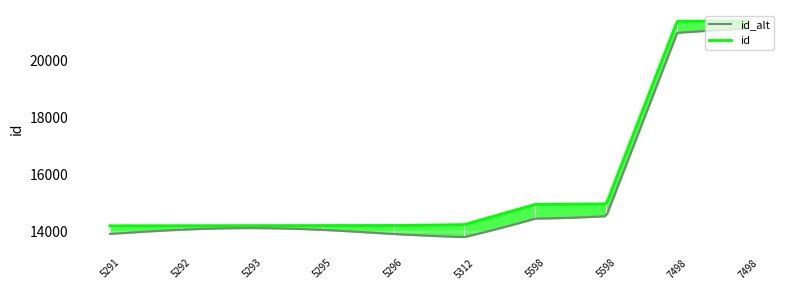

Where is the data nearest to the value 17801?

5598